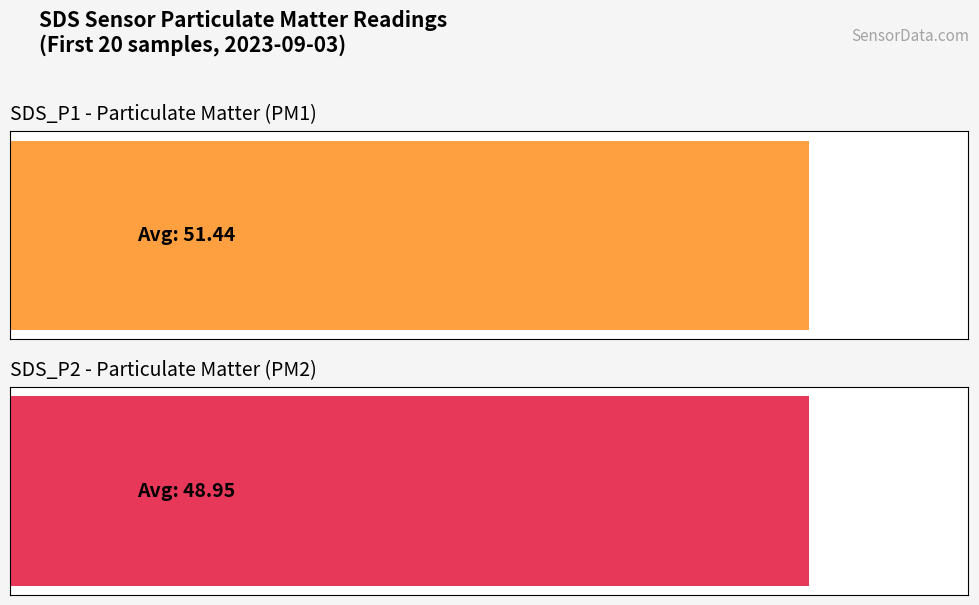

List the series in order of their peak value, highest first.

SDS_P1, SDS_P2